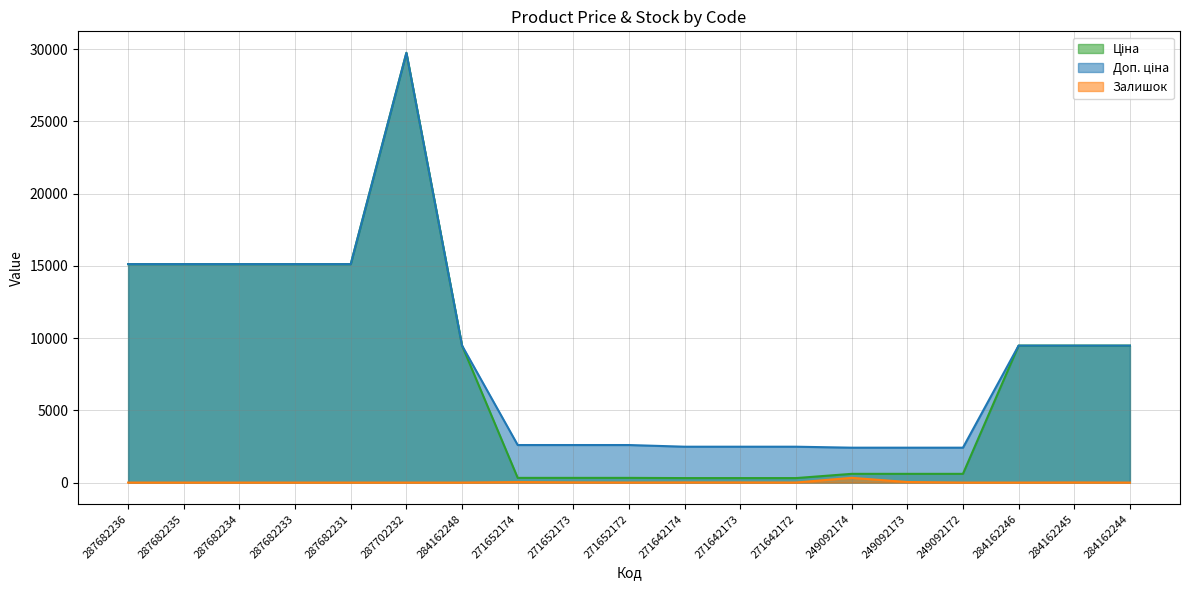

Is it true that Доп. ціна equals 9480.1 at 284162244?

True